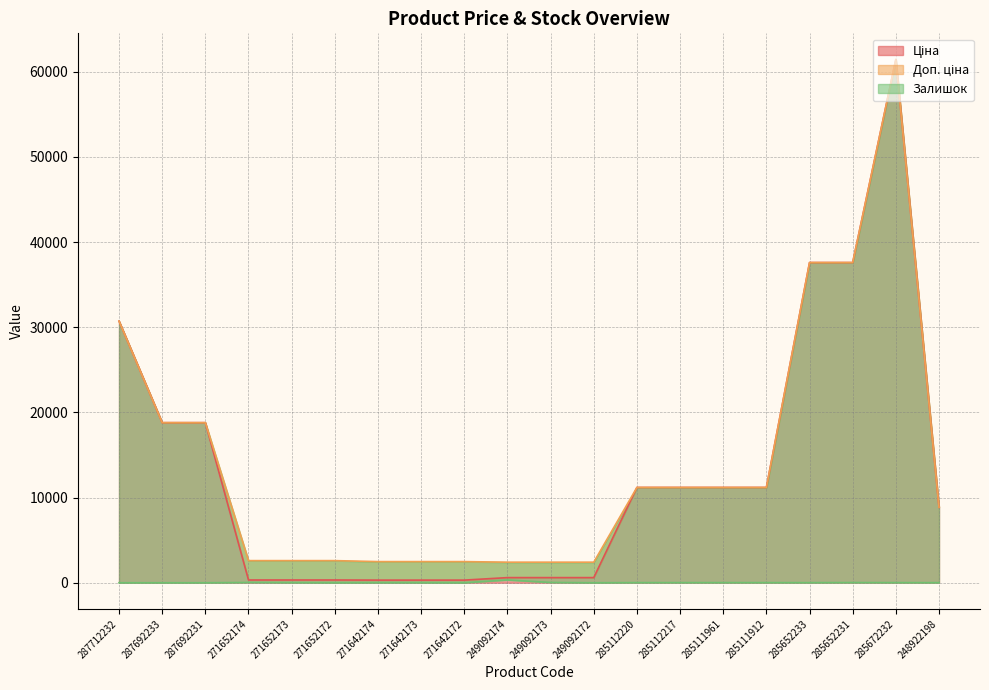

What position from the right is 271652173?

16